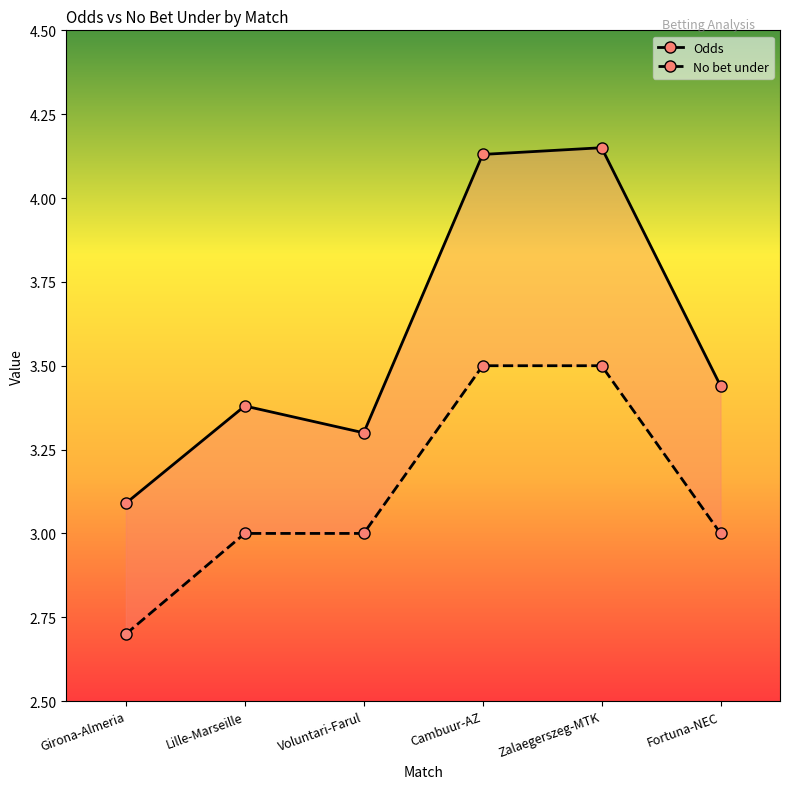

True or false: Odds and No bet under cross at least once.

False